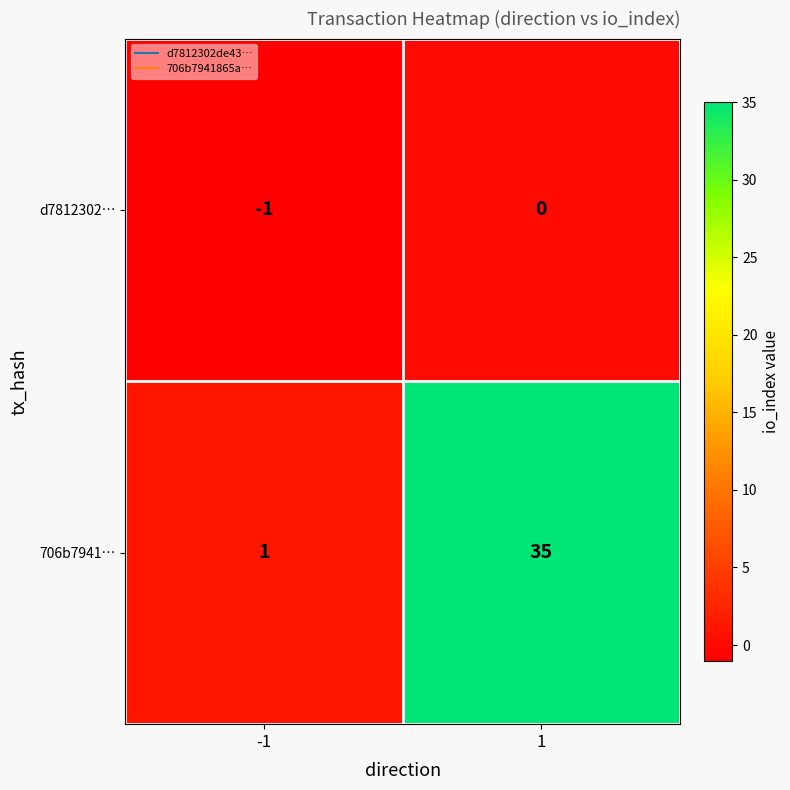

The 706b7941… series shows 54 at 1. True or false?

False